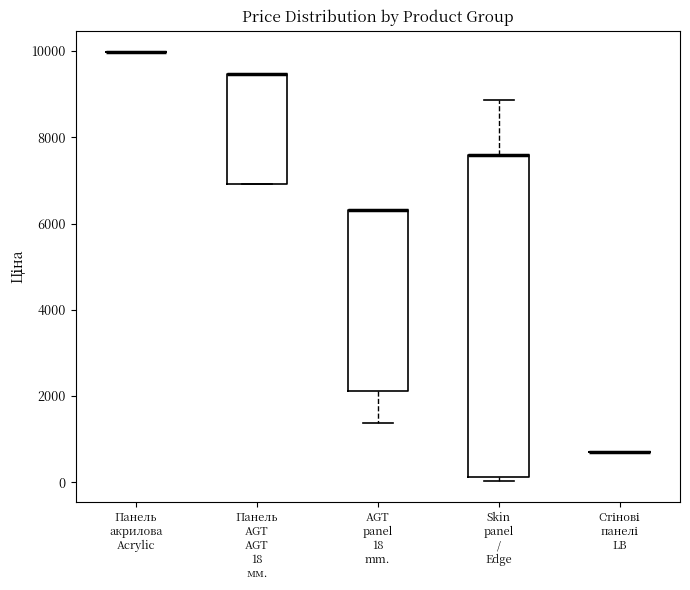

Reading left to right, transcribe this box plot: for each box, give where its median line is, the range the box spans, and where its two whiskers end, as read against the y-axis. The values are not printed on the chart, so give them approximately, as read against the axis.

Панель акрилова Acrylic: box collapsed to a line at 10000, whiskers 10000 to 10000
Панель AGT AGT 18 мм.: median 9400 (drawn on the box's upper edge), box 7000 to 9400, whiskers 7000 to 9400
AGT panel 18 mm.: median 6400 (drawn on the box's upper edge), box 2200 to 6400, whiskers 1400 to 6400
Skin panel / Edge: median 7600 (drawn on the box's upper edge), box 200 to 7600, whiskers 0 to 8800
Стінові панелі LB: box collapsed to a line at 600, whiskers 600 to 600